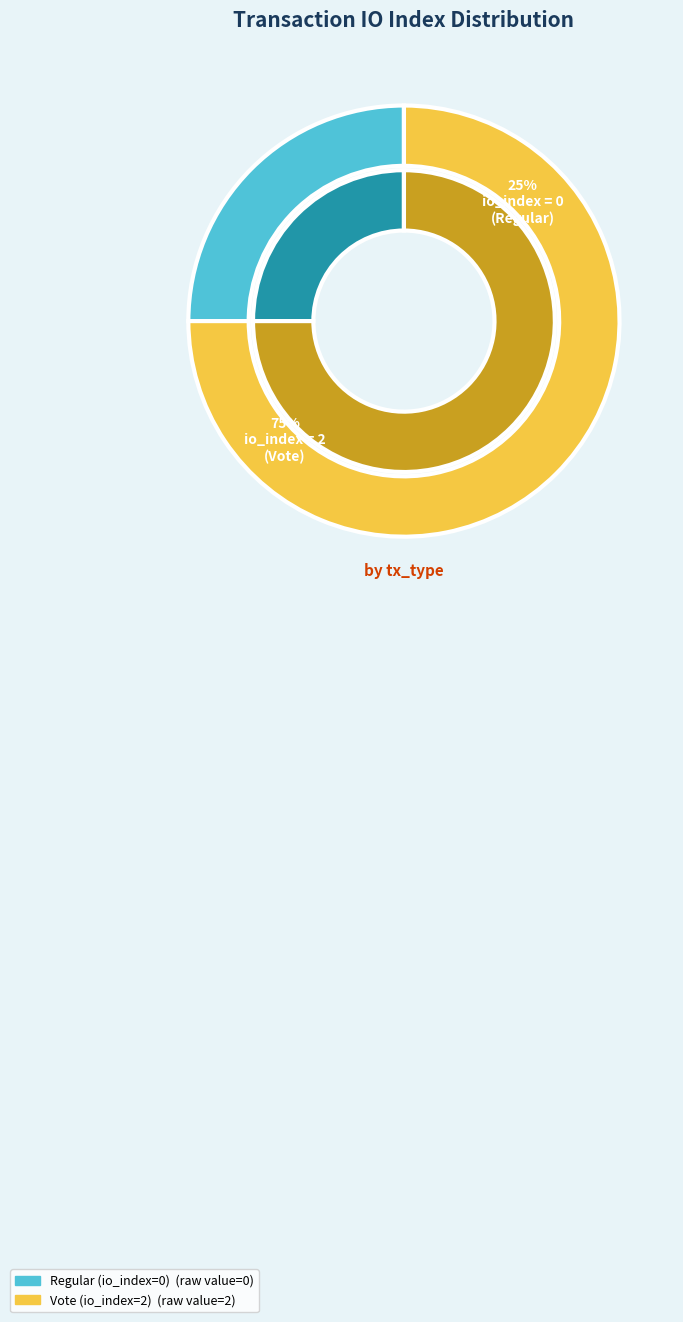

What percentage do Regular (io_index=0) and Vote (io_index=2) together represent?

100.0%